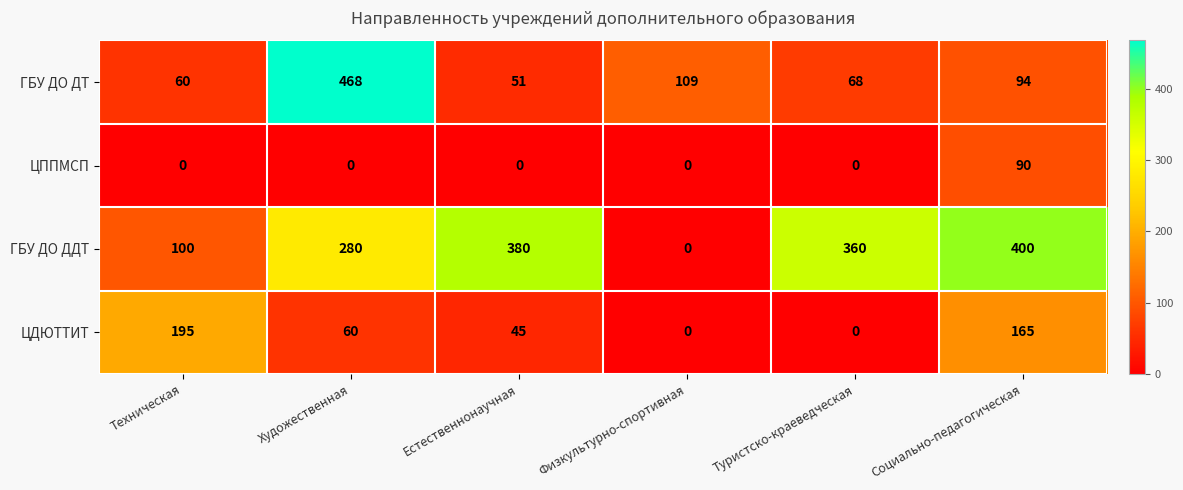

Reading left to right, extract all data points from this chart.

ГБУ ДО ДТ: 60	468	51	109	68	94
ЦППМСП: 0	0	0	0	0	90
ГБУ ДО ДДТ: 100	280	380	0	360	400
ЦДЮТТИТ: 195	60	45	0	0	165